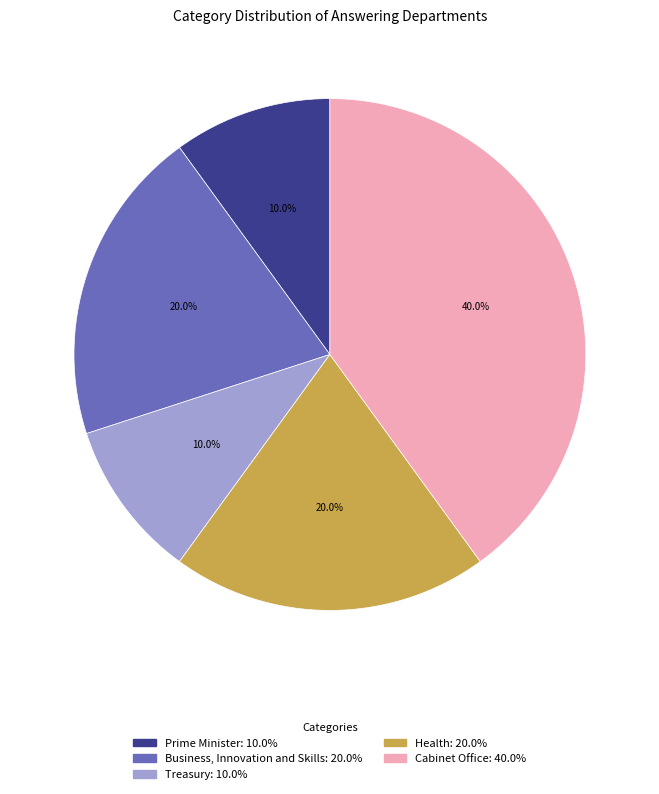

To the nearest percent, what portion does Business, Innovation and Skills represent?

20%